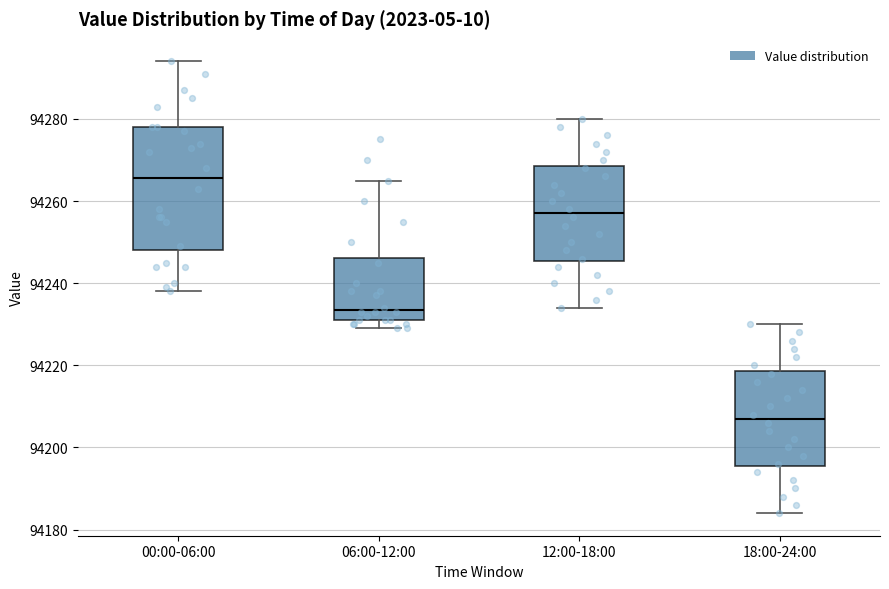

Which box is the tallest, from its lower edge to its upper edge?

00:00-06:00